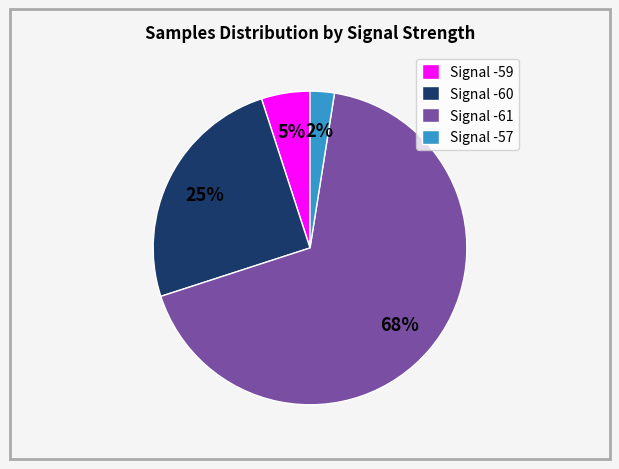

Approximately how many times larger is the value at Signal -60 compared to Signal -59?

5.0